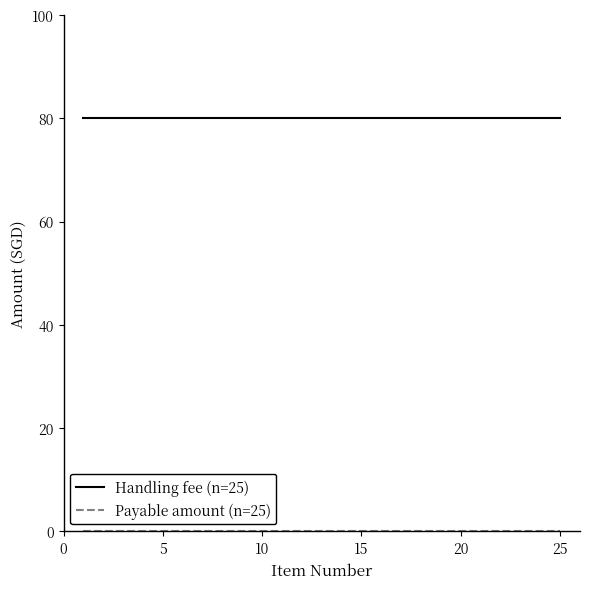

Does the chart have visible grid lines?

No